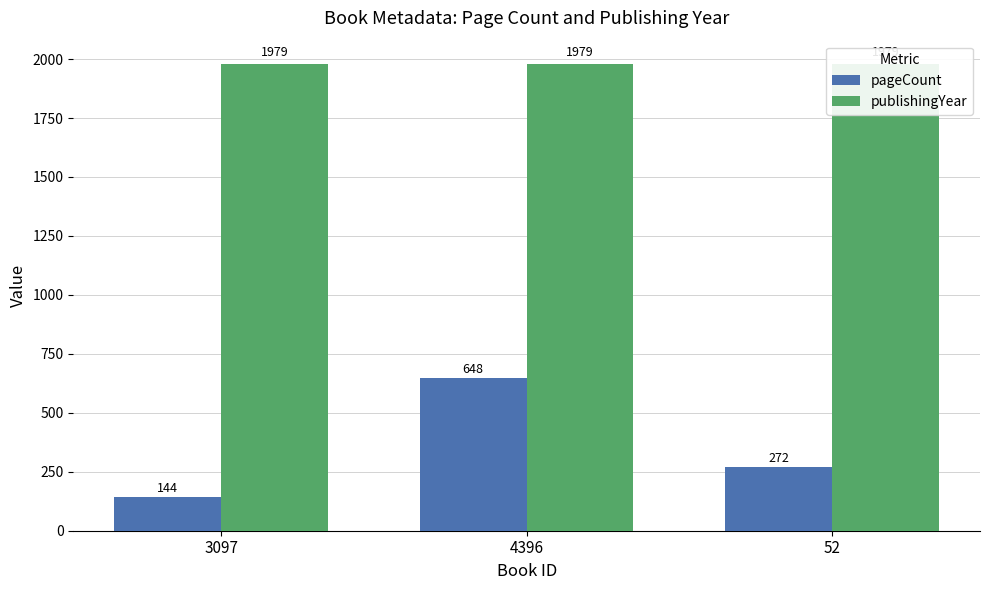

What is the difference between the highest and lowest values at 4396?

1331